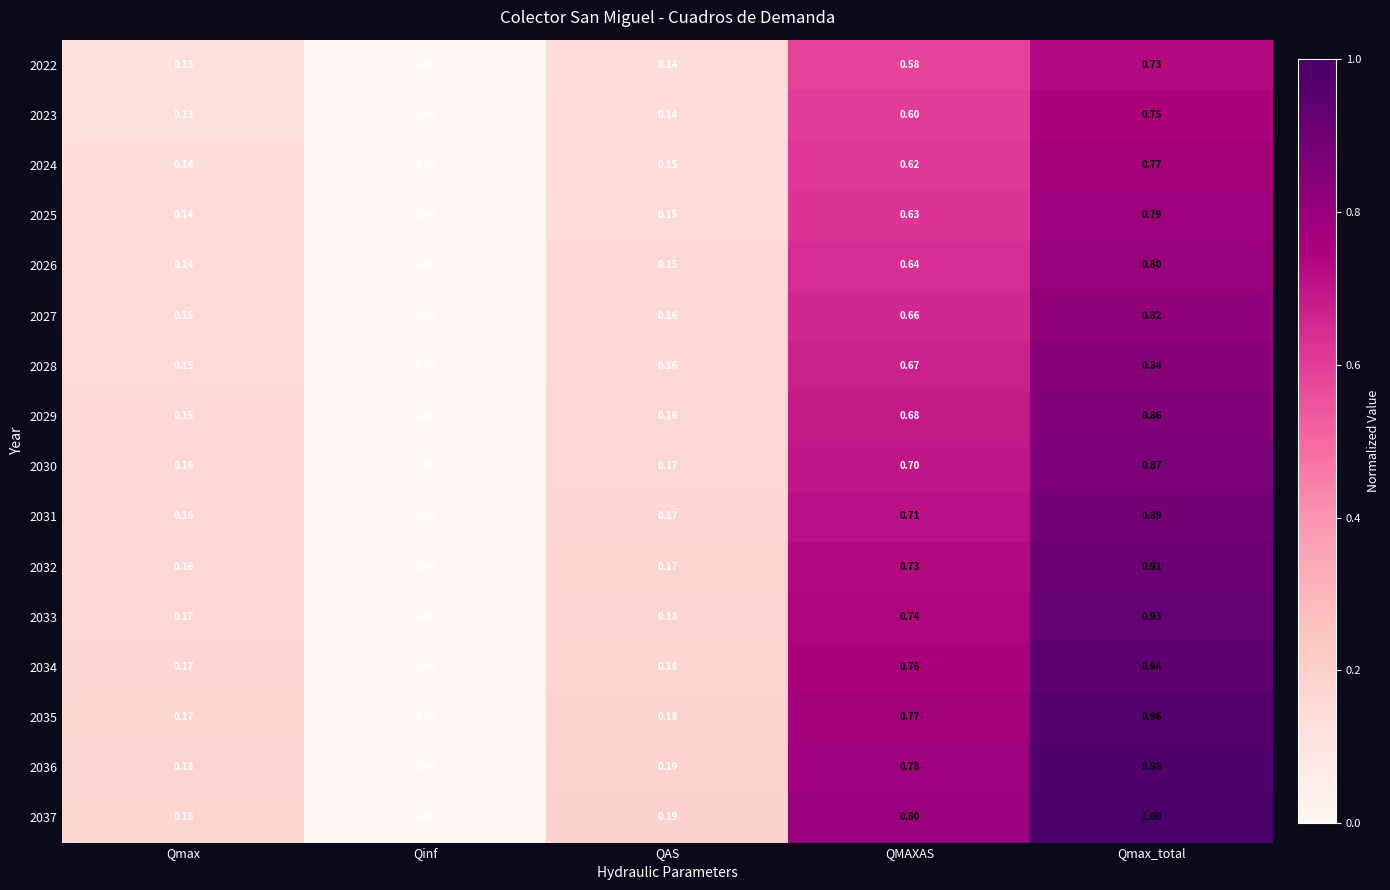

At which label is 2027 closest to 0?

Qinf